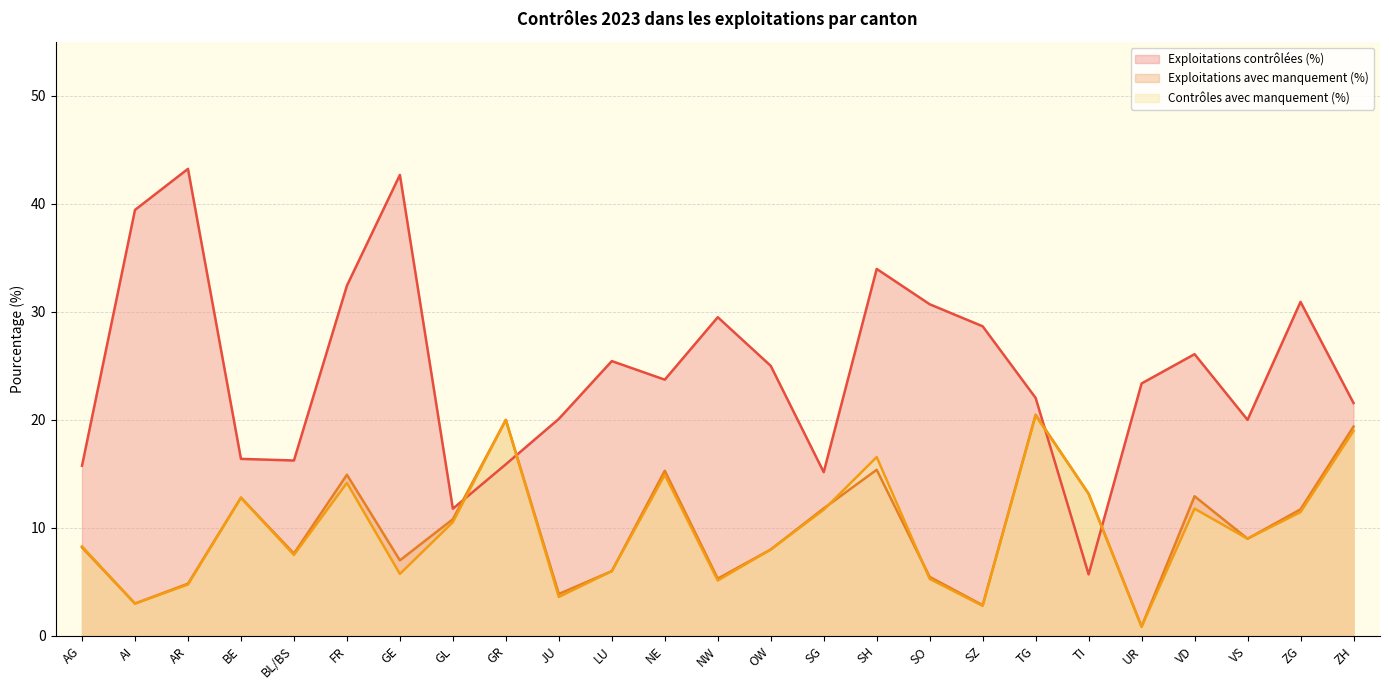

What is the difference between the Exploitations contrôlées (%) values at SH and NW?

4.5